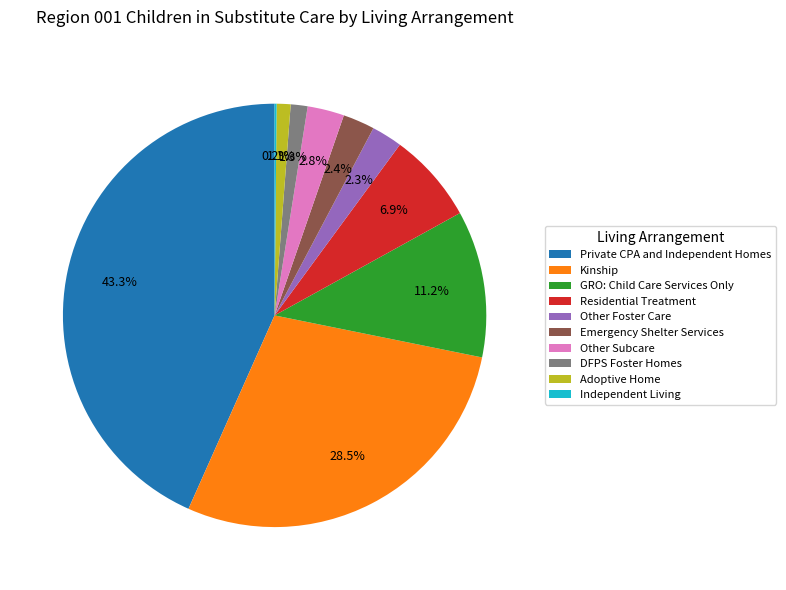

Which category has the biggest portion of the pie?

Private CPA and Independent Homes